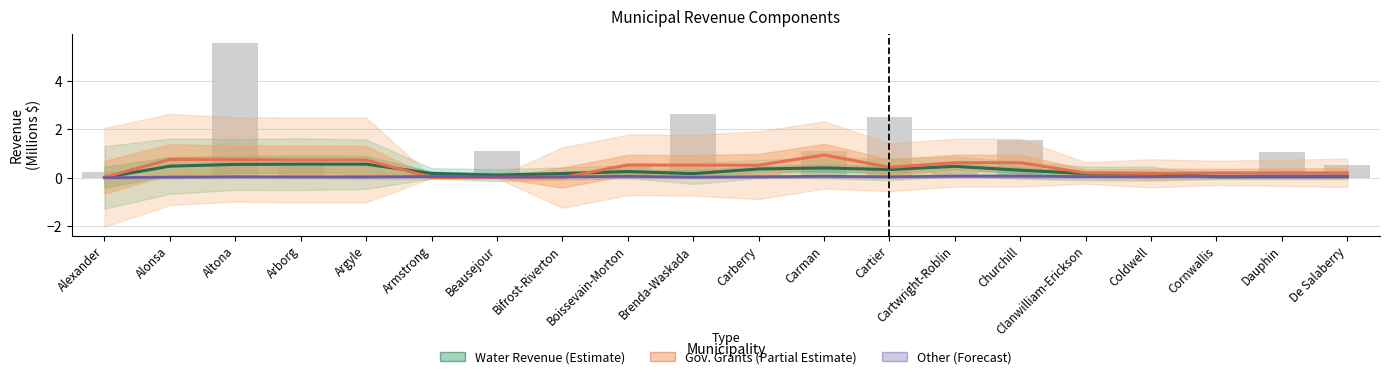

The value of Water Revenue at Bifrost-Riverton is 0.2. True or false?

True